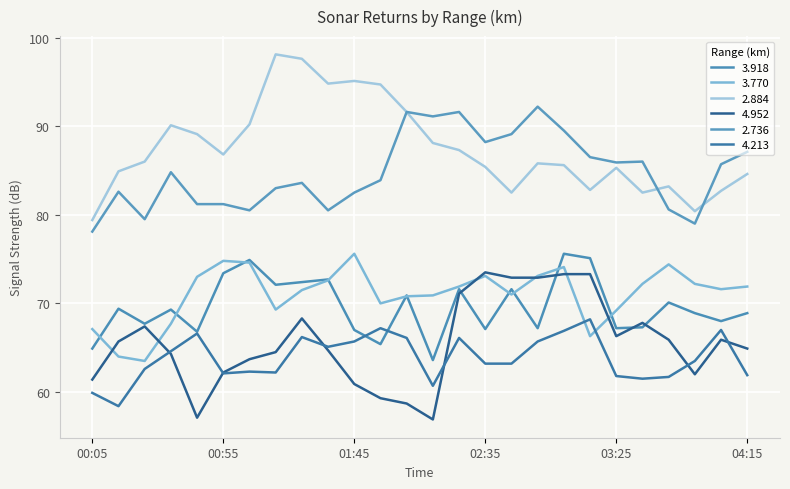

How many times do 3.770 and 4.213 cross each other?

2